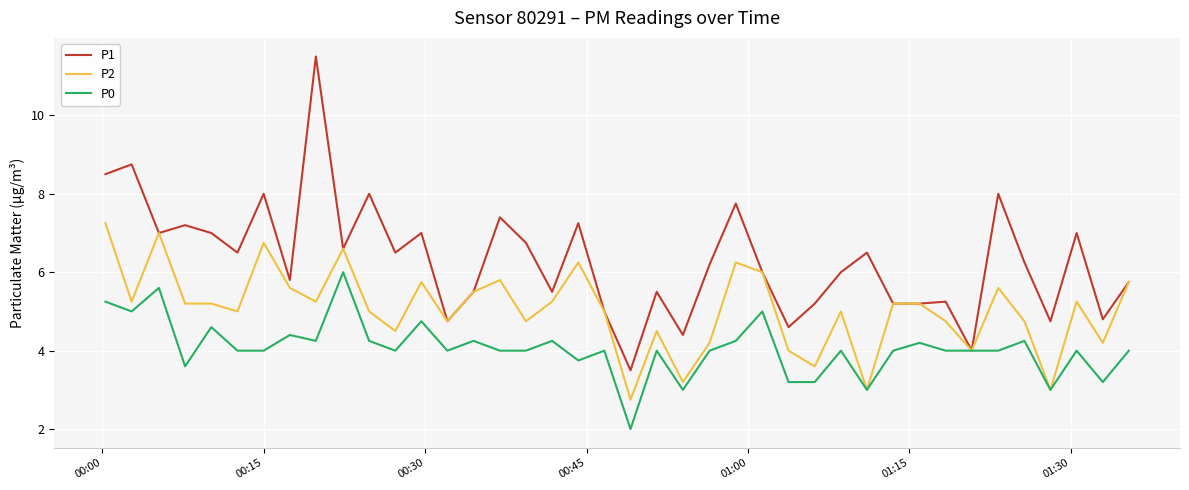

Which series has the widest spread of values?

P1